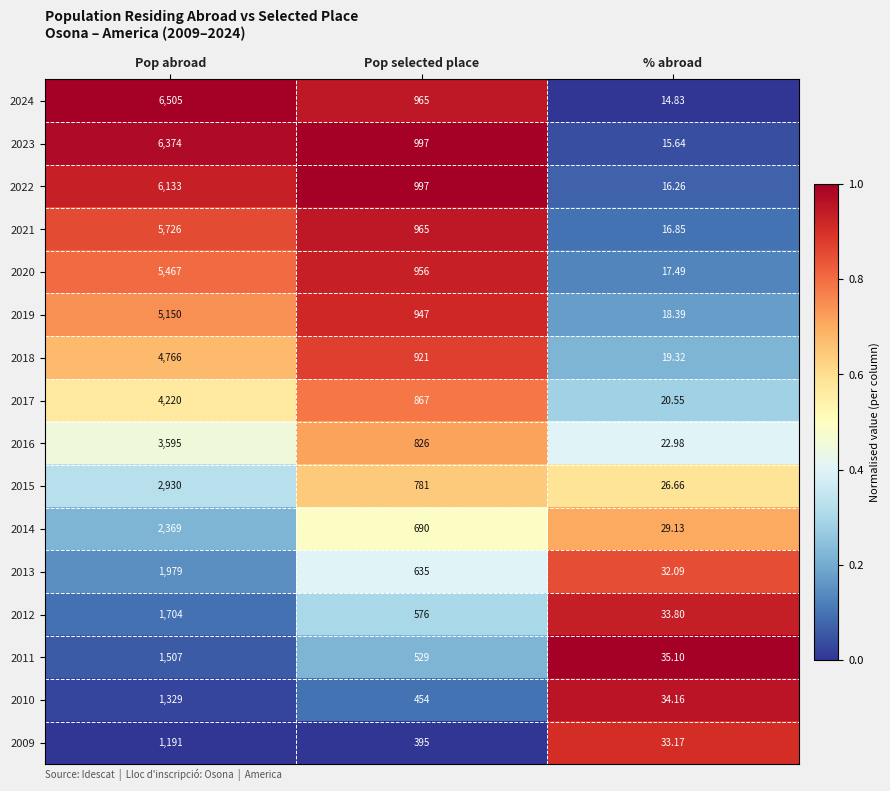

At which label is 2017 closest to 2120?

Pop selected place